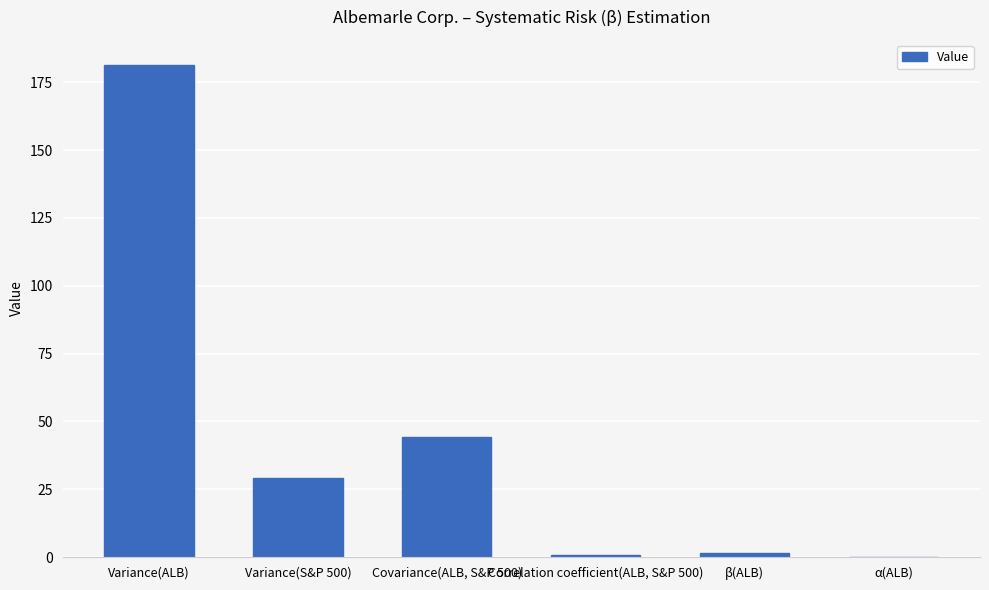

Which category has the highest value across all series?

Variance(ALB)